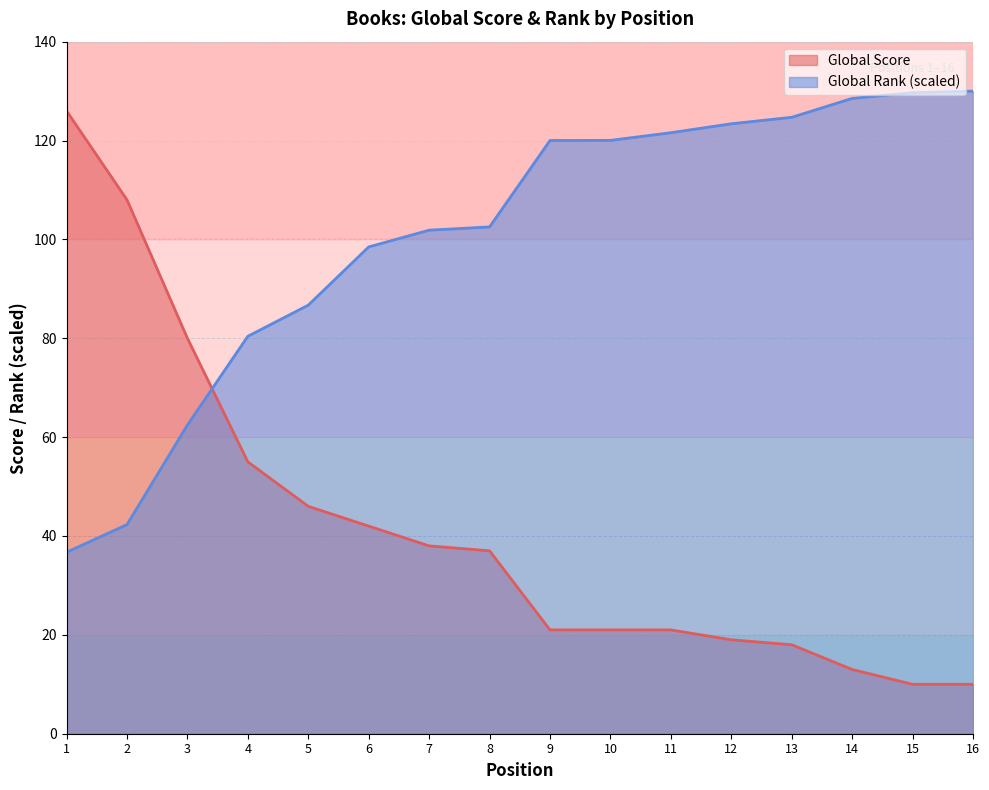

How many data points in Global Rank (scaled) are above 120?

8